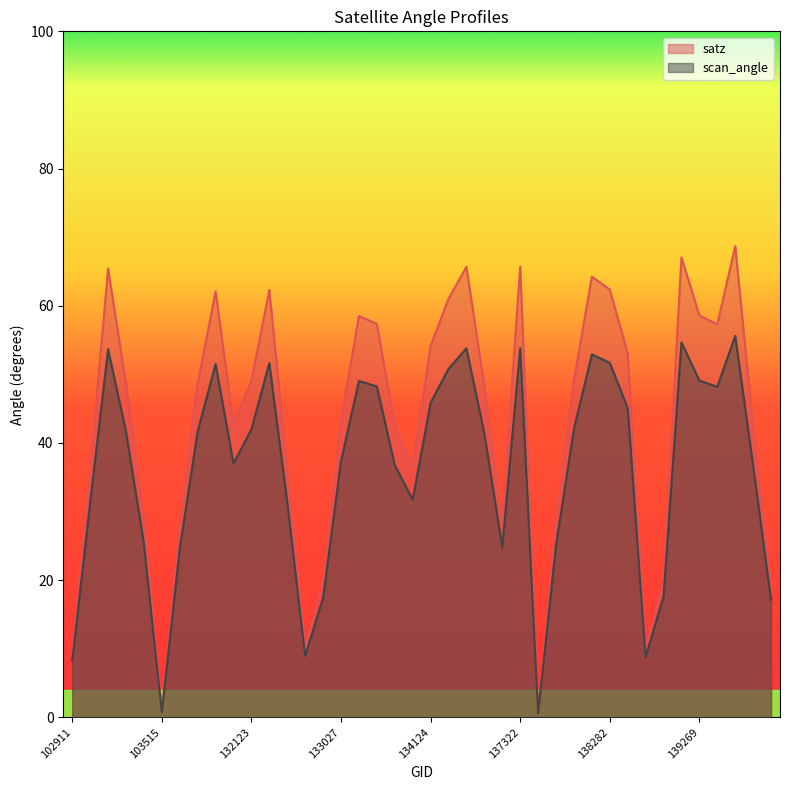

At which category does satz reach its first local valley?

103515